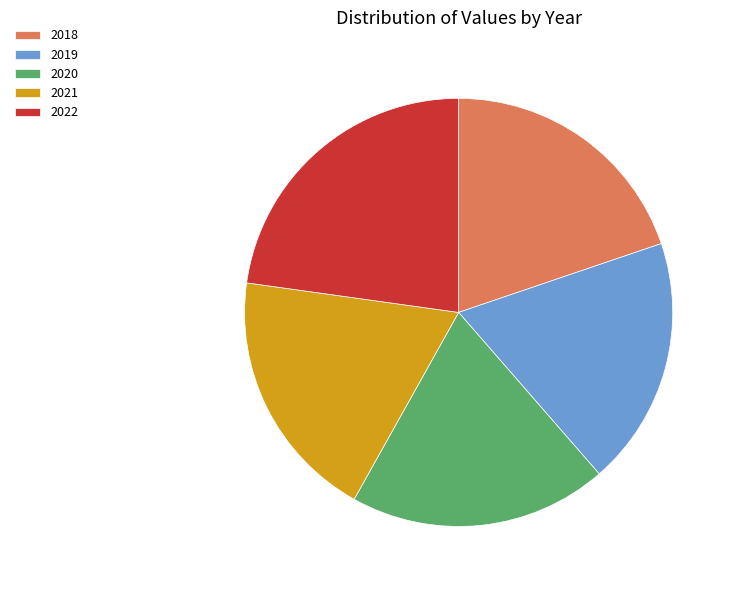

Combined, do 2022 and 2021 account for over 50%?

No